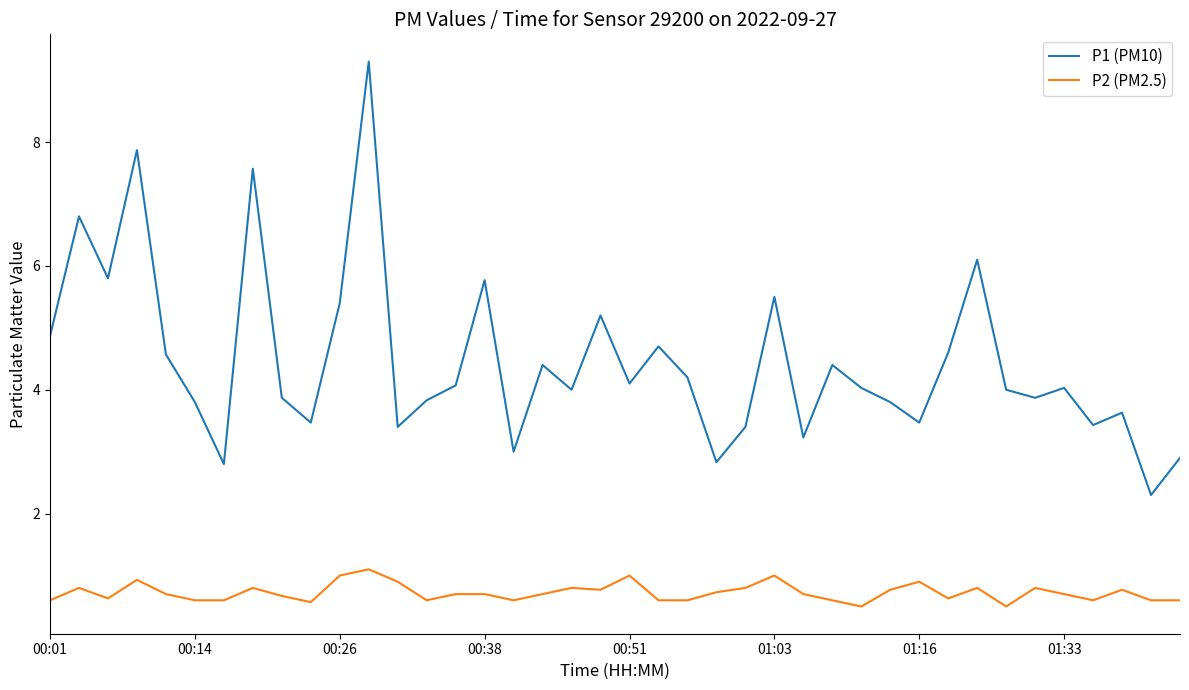

Which series has the largest range (max minus min)?

P1 (PM10)